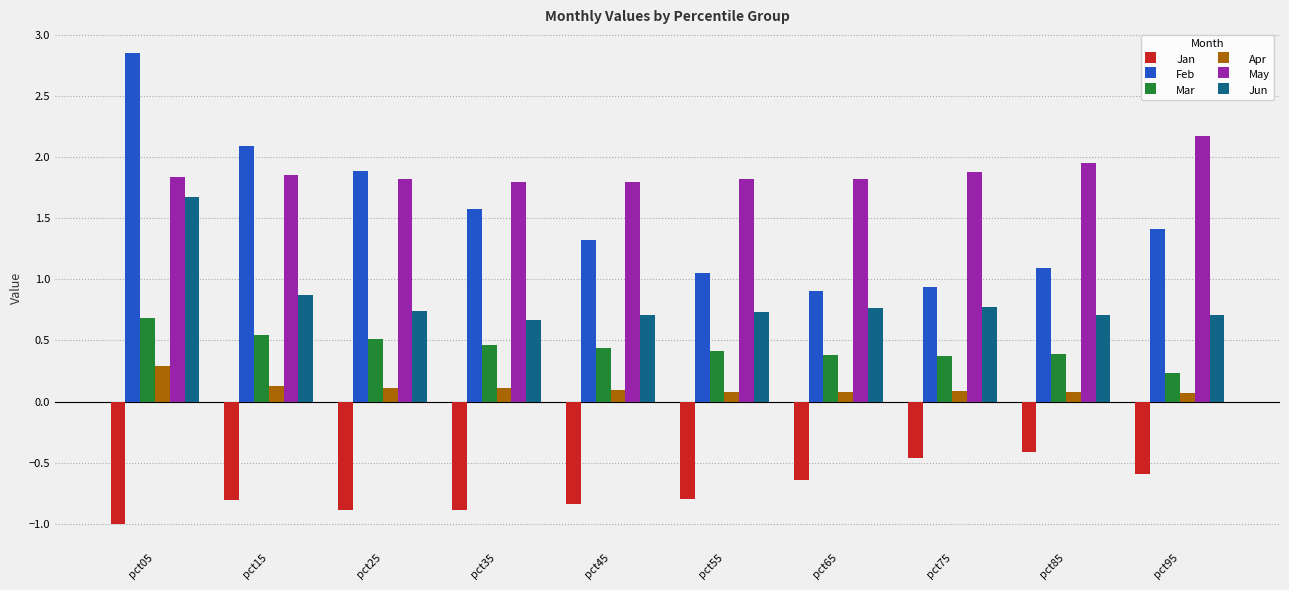

At which category is the sum across all series the highest?

pct05